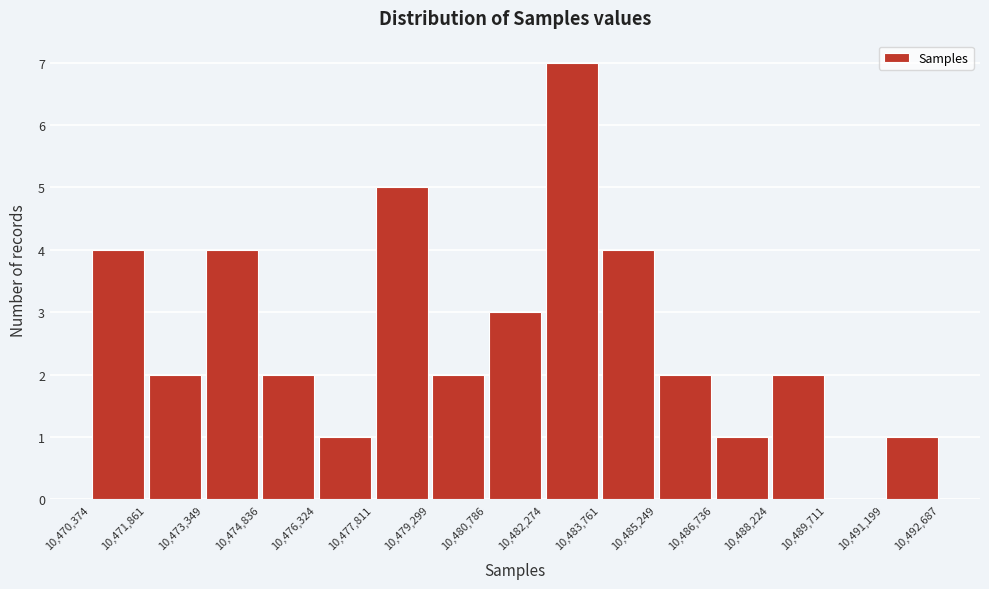

Reading left to right, transcribe this chart: for each bar, give the range it covers on the x-axis and its height. The values are not printed on the chart, so give them approximately, as read against the axis.

10,470,374 to 10,471,861: 4
10,471,861 to 10,473,349: 2
10,473,349 to 10,474,836: 4
10,474,836 to 10,476,324: 2
10,476,324 to 10,477,811: 1
10,477,811 to 10,479,299: 5
10,479,299 to 10,480,786: 2
10,480,786 to 10,482,274: 3
10,482,274 to 10,483,761: 7
10,483,761 to 10,485,249: 4
10,485,249 to 10,486,736: 2
10,486,736 to 10,488,224: 1
10,488,224 to 10,489,711: 2
10,489,711 to 10,491,199: 0
10,491,199 to 10,492,687: 1